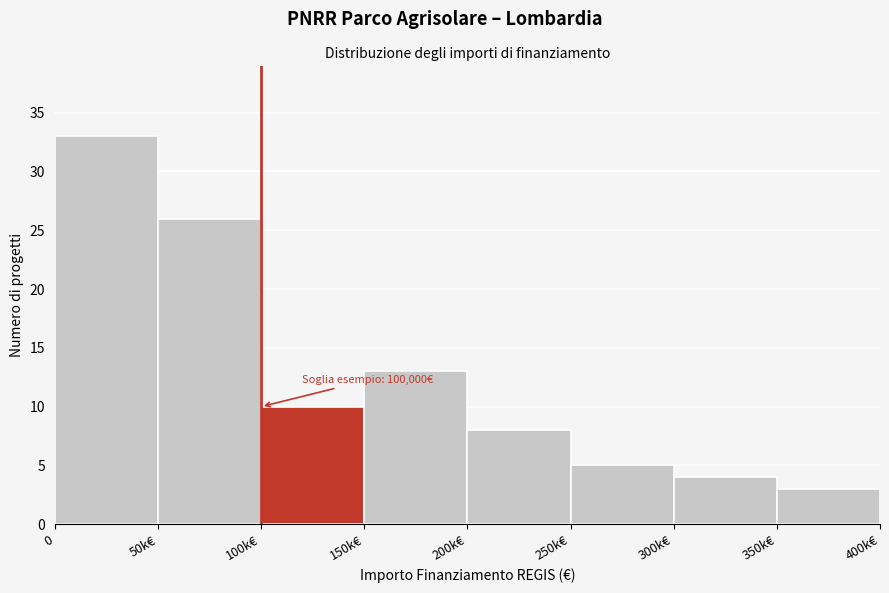

Reading right to left, extract all data points from this chart.

3	4	5	8	13	10	26	33